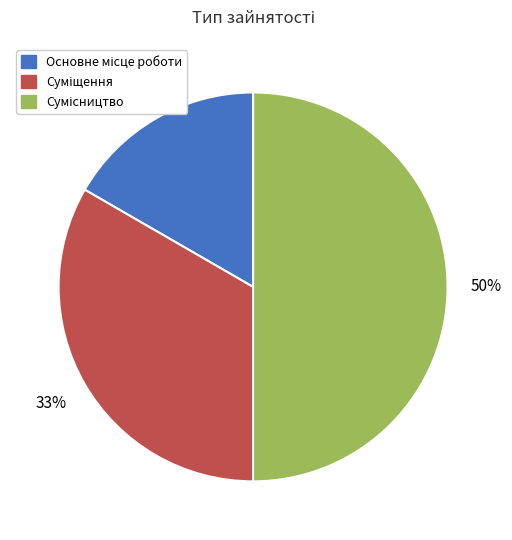

To the nearest percent, what is the difference between the largest and smallest slice percentages?

33%